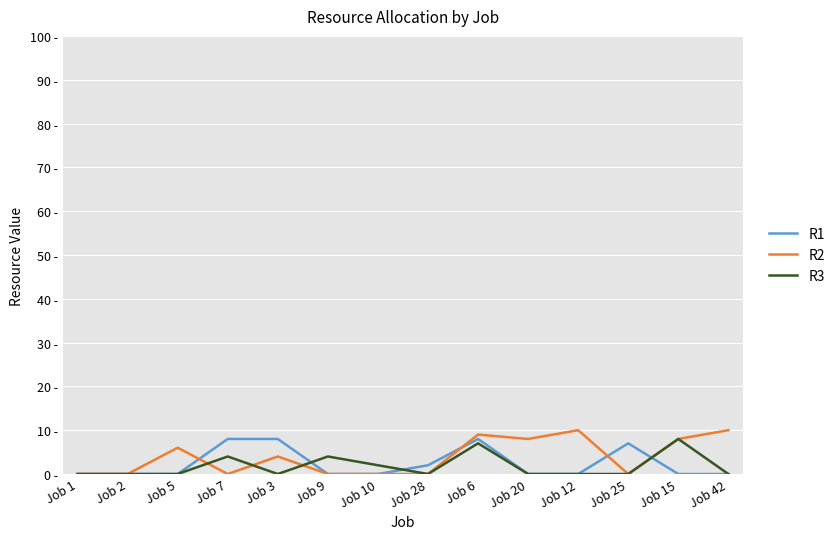

At which category does R1 reach its first local peak?

Job 6